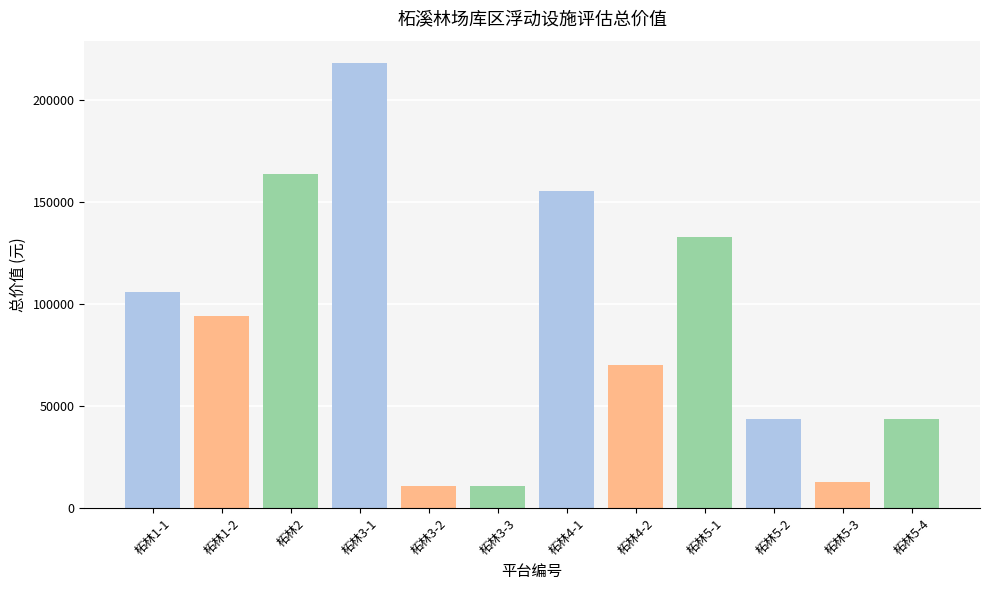

Where does the data first go above 93986?

柘林1-1